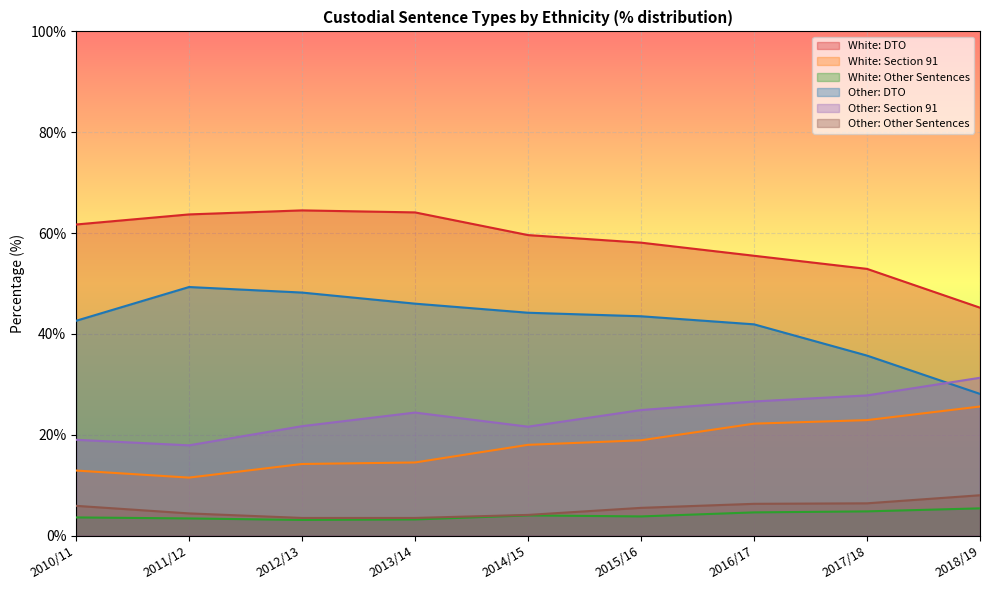

What is the difference between the maximum and minimum values in the White: DTO series?

19.3